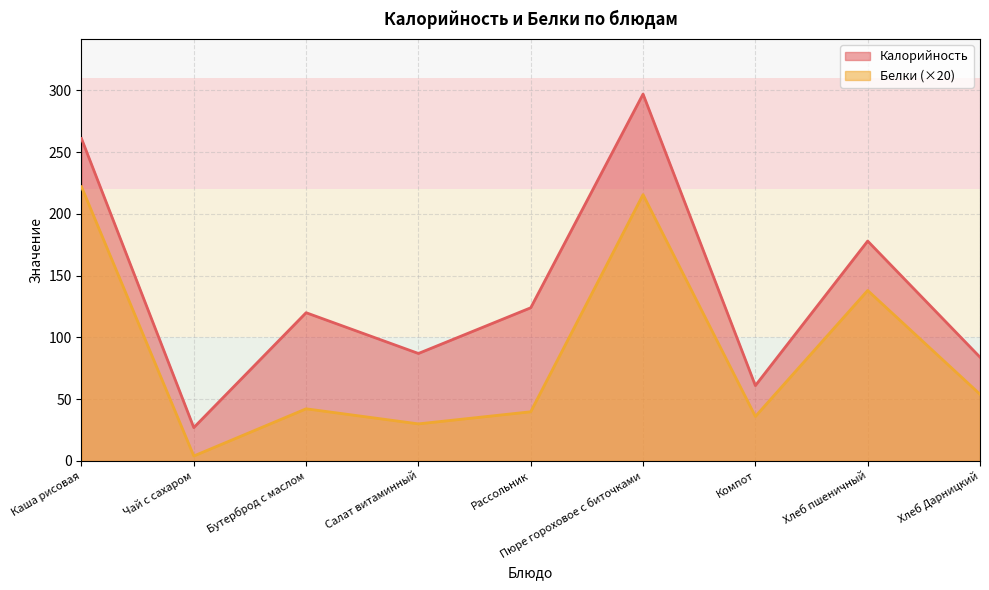

How many lines are shown in the chart?

2